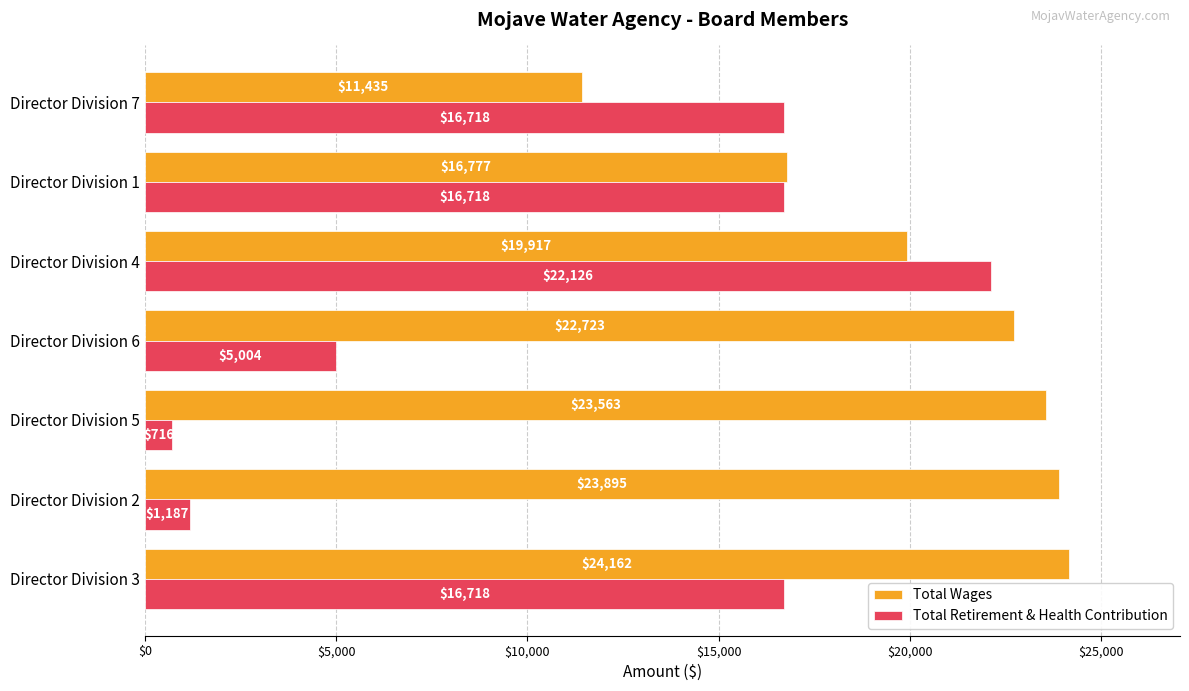

What is the difference between the highest and lowest values at Director Division 2?

22708